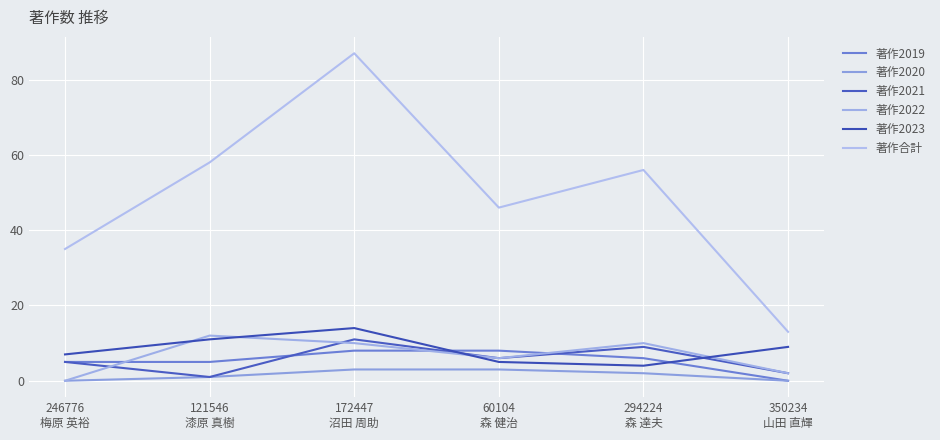

True or false: 著作2022 has more than 2 interior local peaks.

False